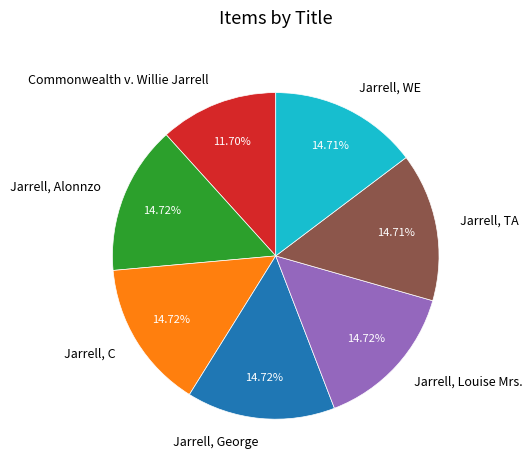

To the nearest percent, what portion does Jarrell, George represent?

15%